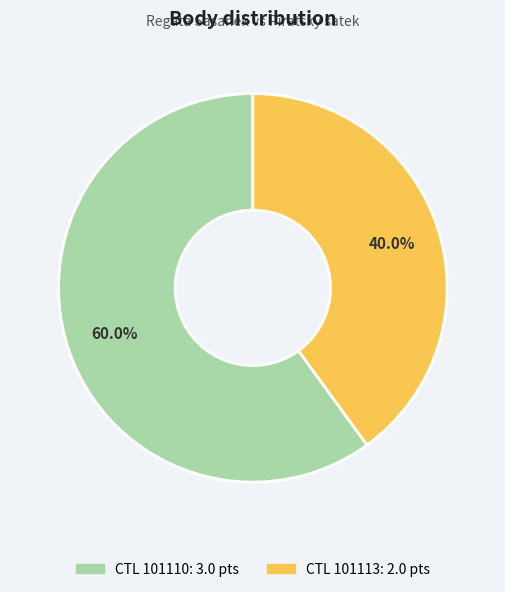

Is there a majority slice in this chart?

Yes